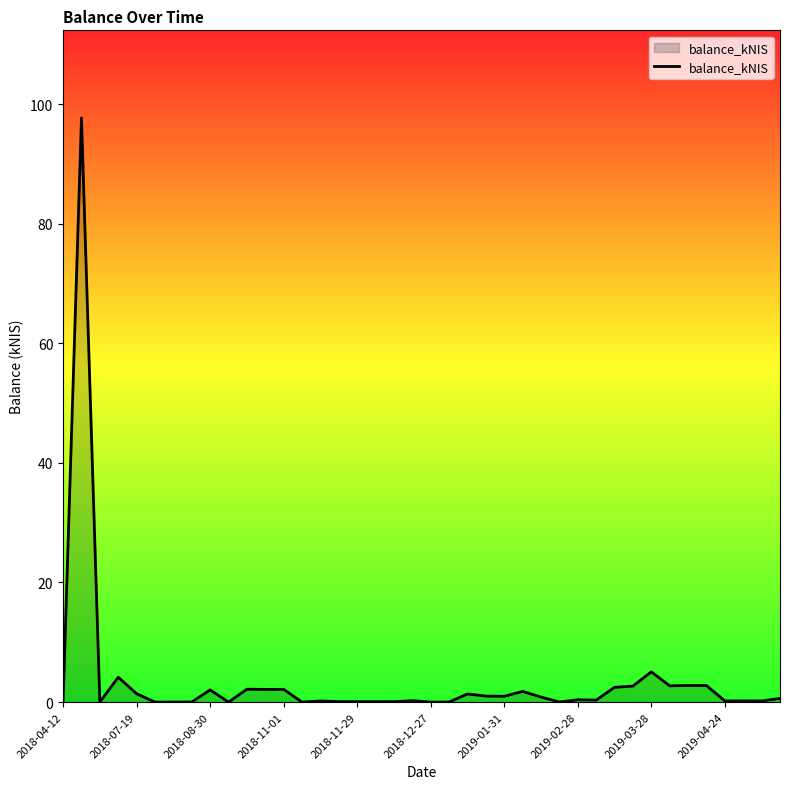

What is the difference between the maximum and second lowest values?

97.7